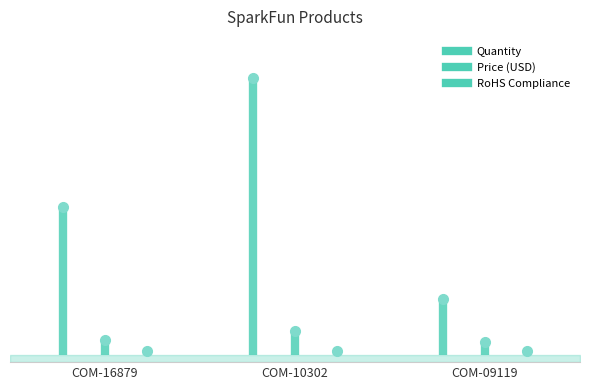

List the labels in order of RoHS Compliance value, largest first.

COM-16879, COM-10302, COM-09119